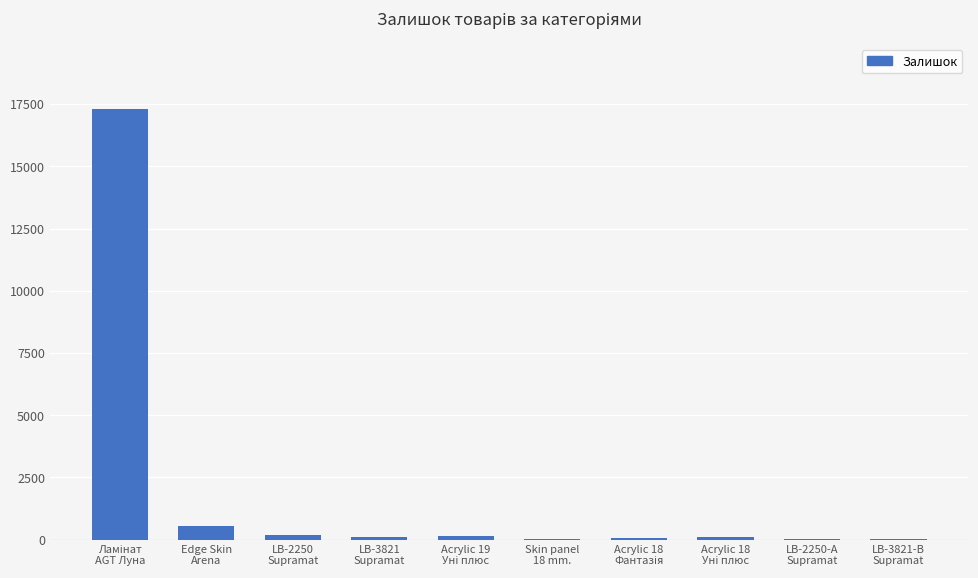

What is the maximum value shown in the chart?

17321